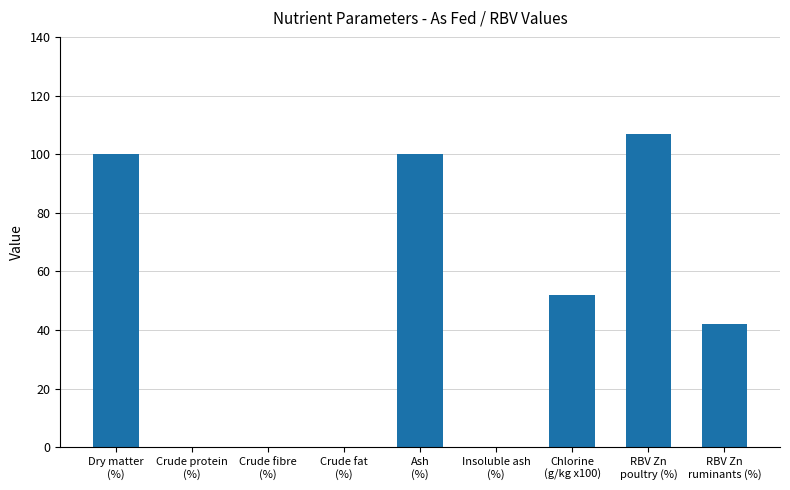

What is the maximum value shown in the chart?

107.0